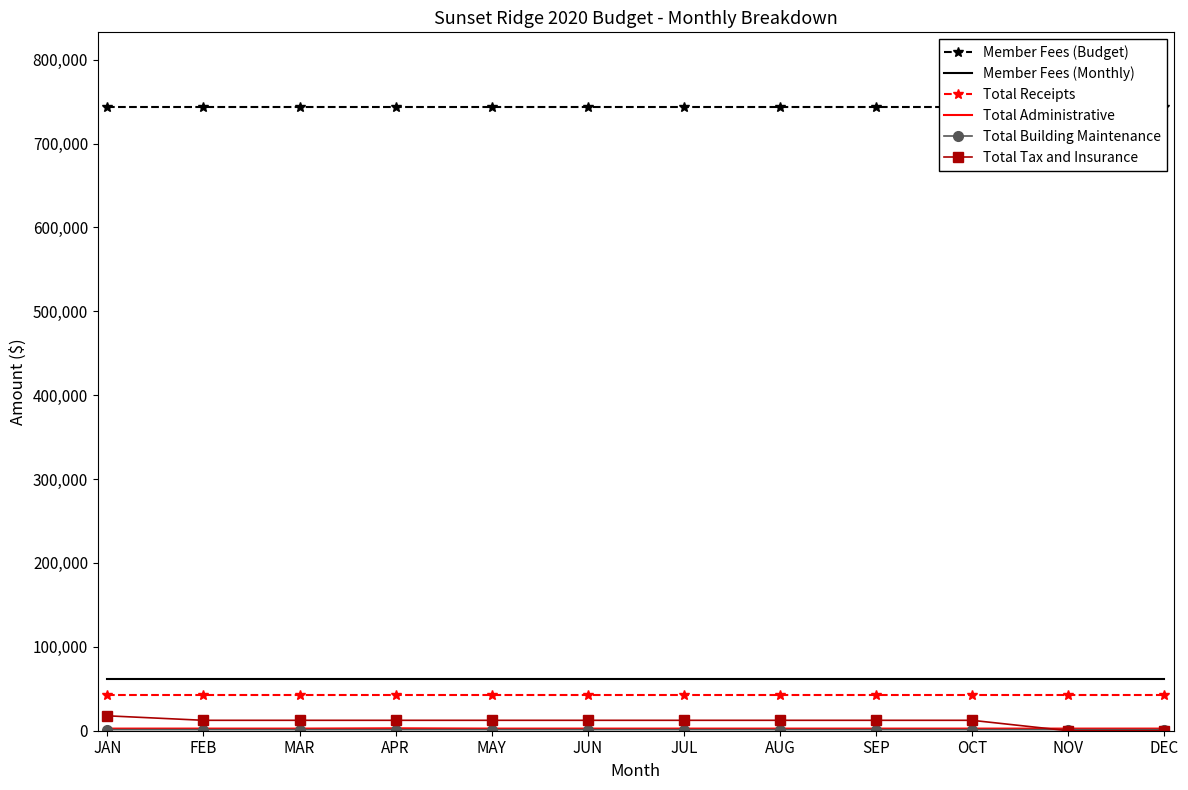

Rank the series by their maximum value, from lowest to highest.

Total Building Maintenance, Total Administrative, Total Tax and Insurance, Total Receipts, Member Fees (Monthly), Member Fees (Budget)